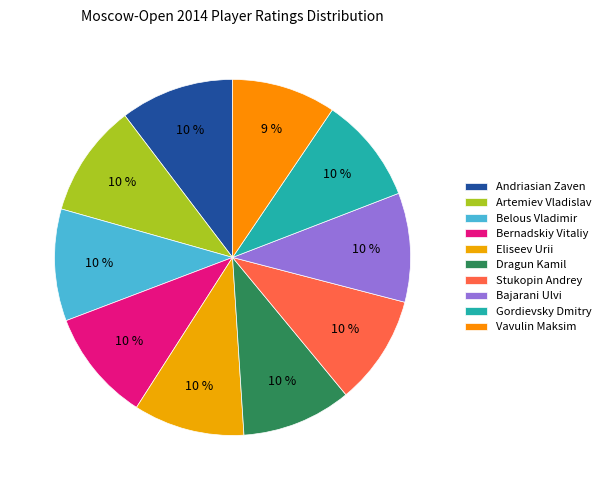

To the nearest percent, what is the average slice percentage?

10%